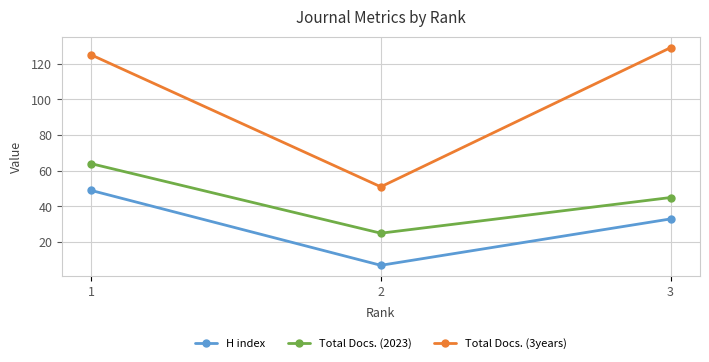

What is the difference between the H index values at 2 and 3?

26